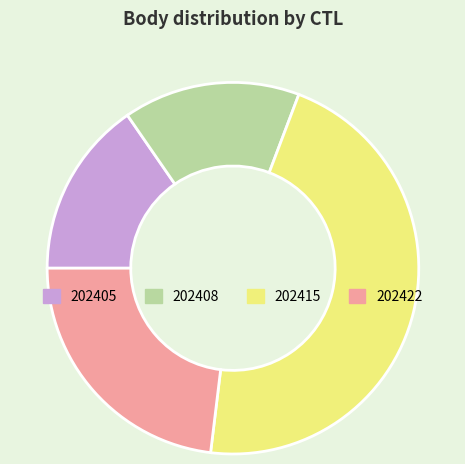

Combined, do 202408 and 202415 account for over 50%?

Yes